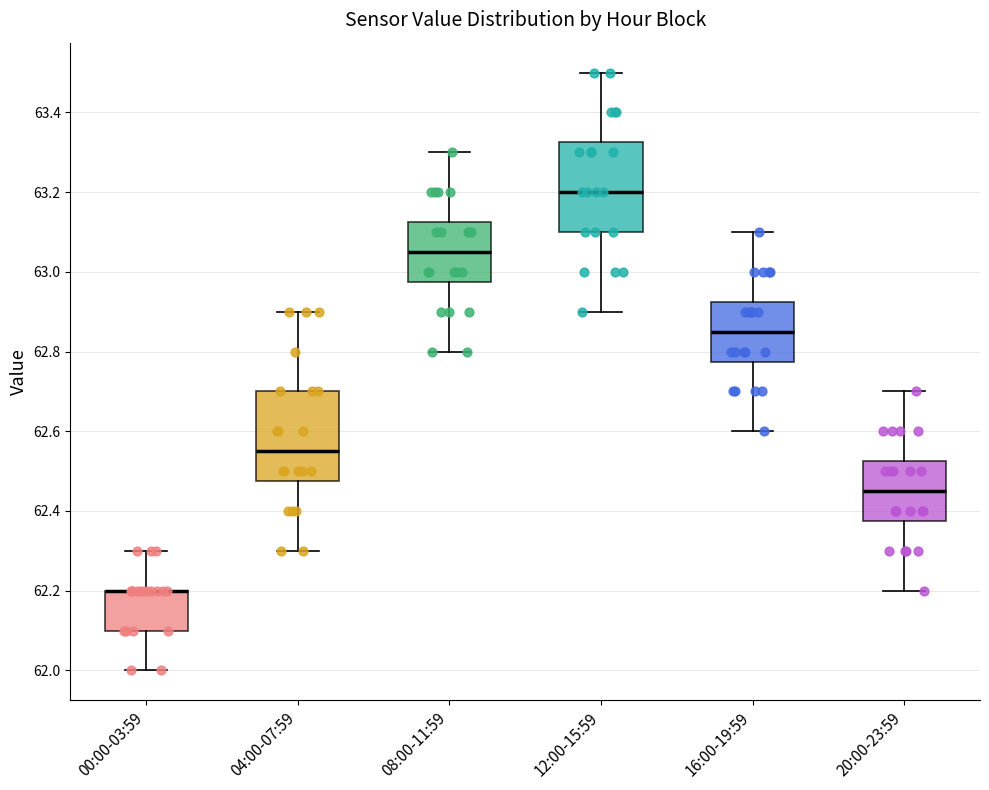

Reading left to right, transcribe this box plot: for each box, give where its median line is, the range the box spans, and where its two whiskers end, as read against the y-axis. The values are not printed on the chart, so give them approximately, as read against the axis.

00:00-03:59: median 62.20 (drawn on the box's upper edge), box 62.10 to 62.20, whiskers 62.00 to 62.30
04:00-07:59: median 62.56, box 62.48 to 62.70, whiskers 62.30 to 62.90
08:00-11:59: median 63.06, box 62.98 to 63.12, whiskers 62.80 to 63.30
12:00-15:59: median 63.20, box 63.10 to 63.32, whiskers 62.90 to 63.50
16:00-19:59: median 62.86, box 62.78 to 62.92, whiskers 62.60 to 63.10
20:00-23:59: median 62.46, box 62.38 to 62.52, whiskers 62.20 to 62.70